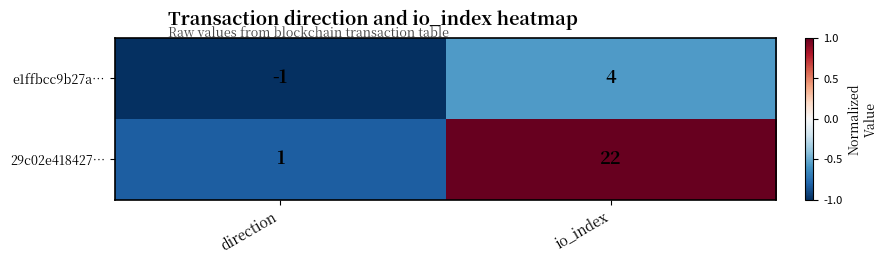

At which category is the sum across all series the highest?

io_index